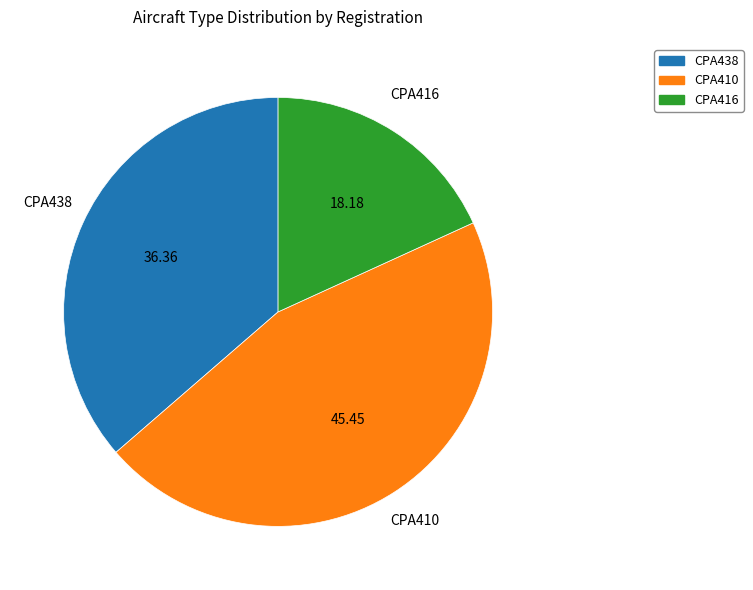

Is it true that CPA416 is 18% of the pie?

True